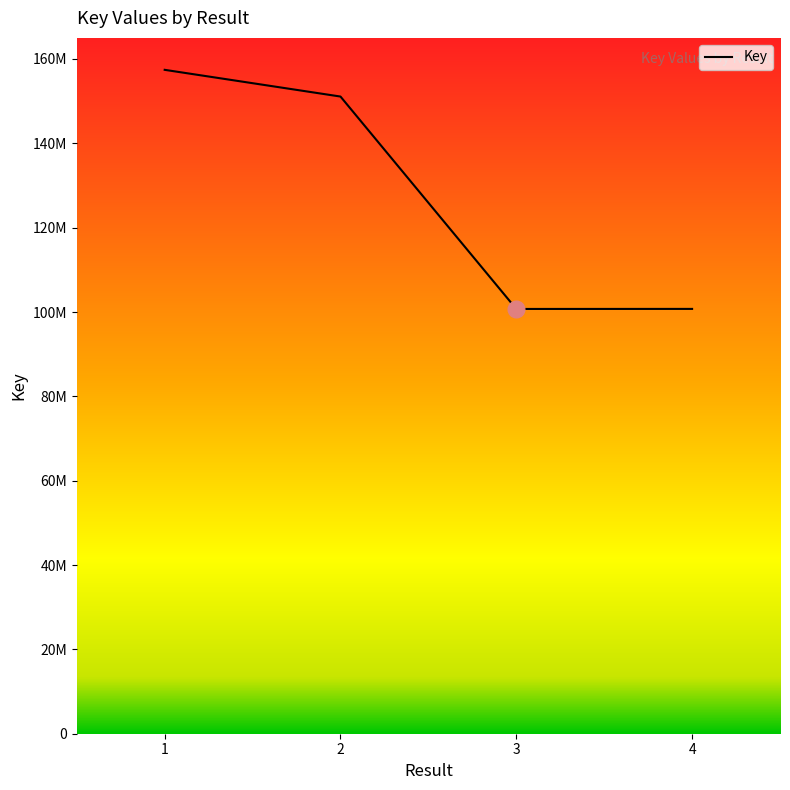

What is the average value?

127493398